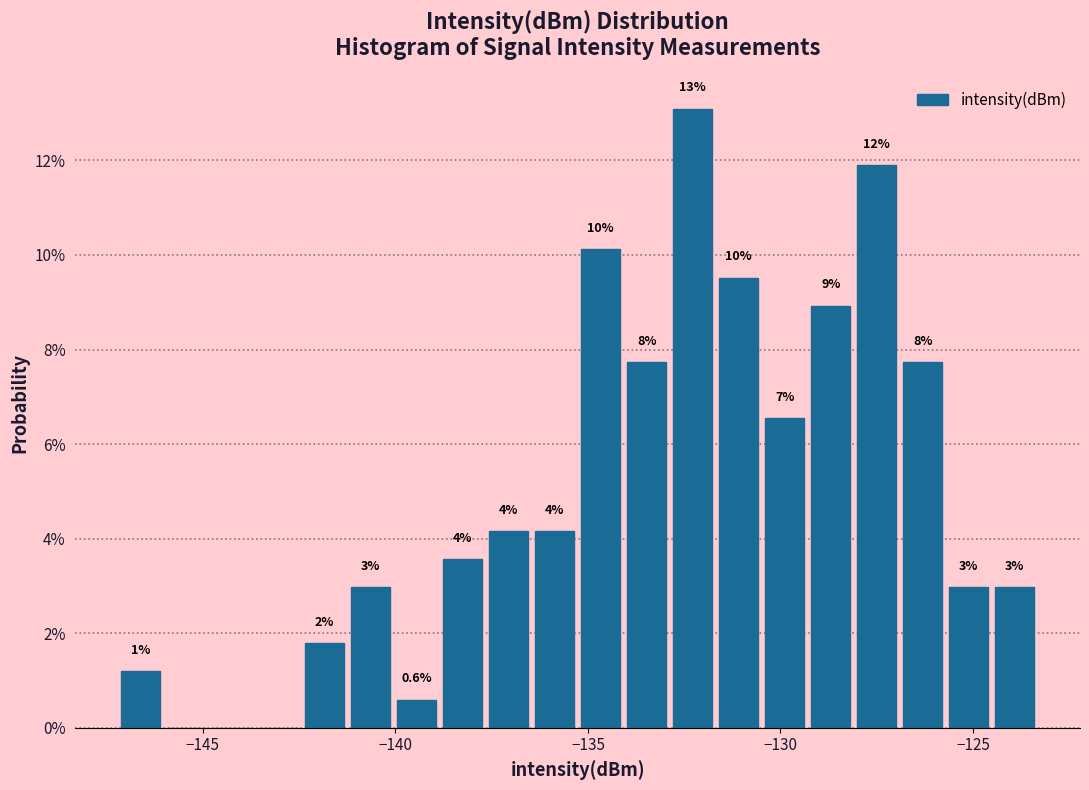

Read against the x-axis, roughly where is the centre of the tallest bar?

-132.5